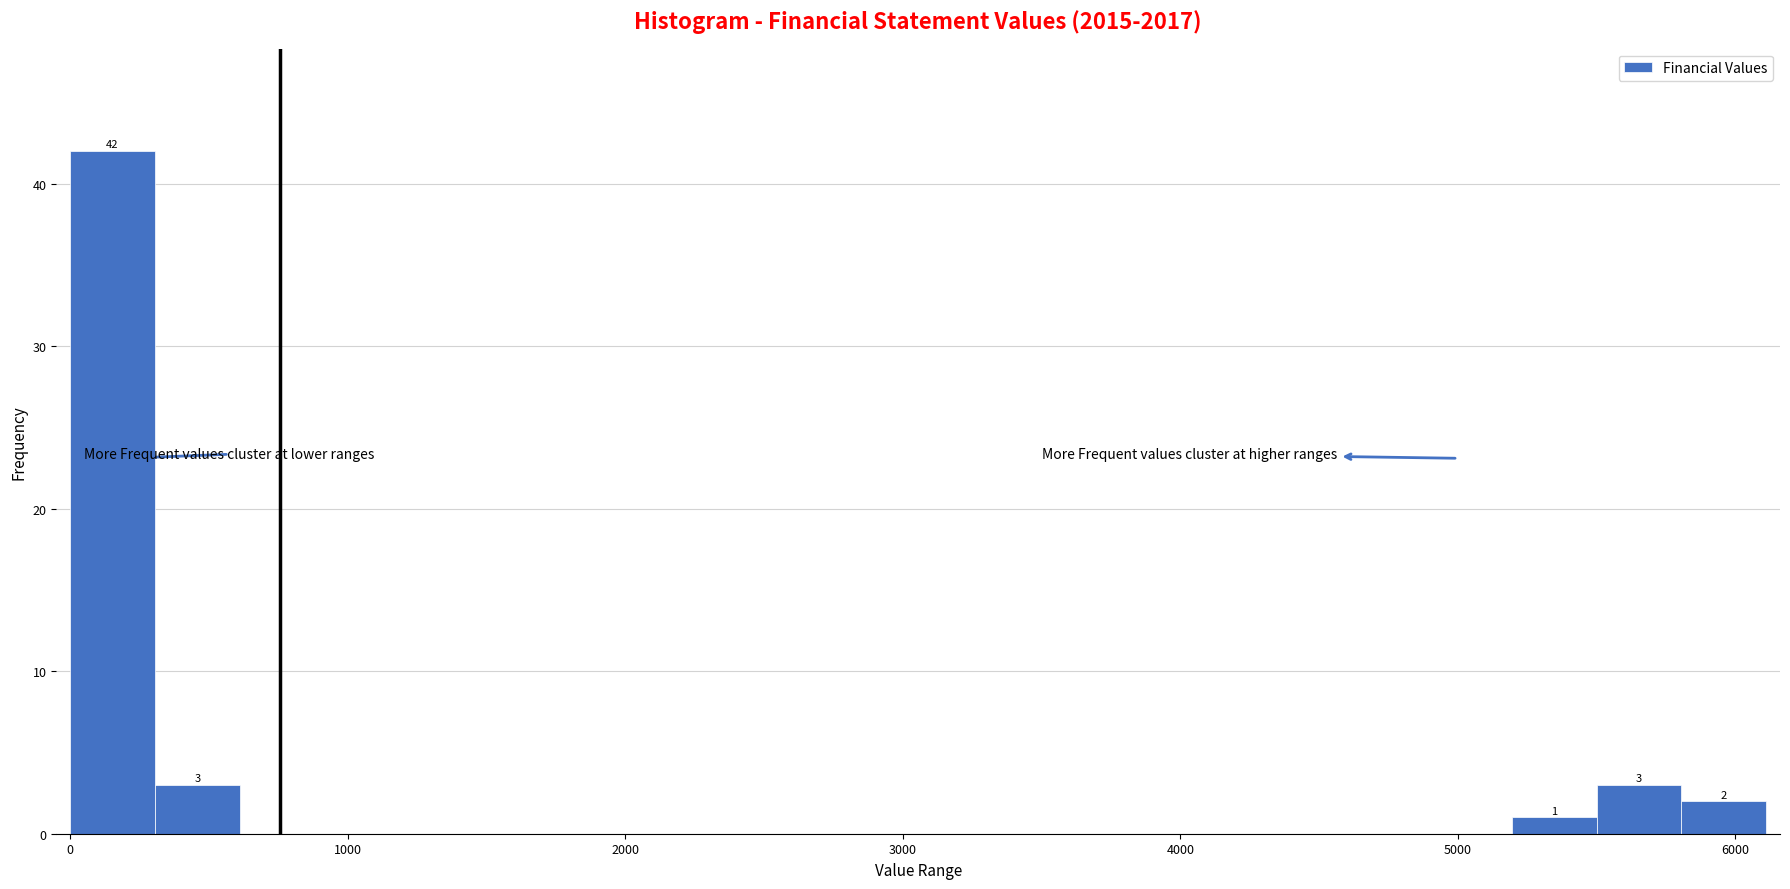

Read against the x-axis, roughly where is the centre of the tallest bar?

200